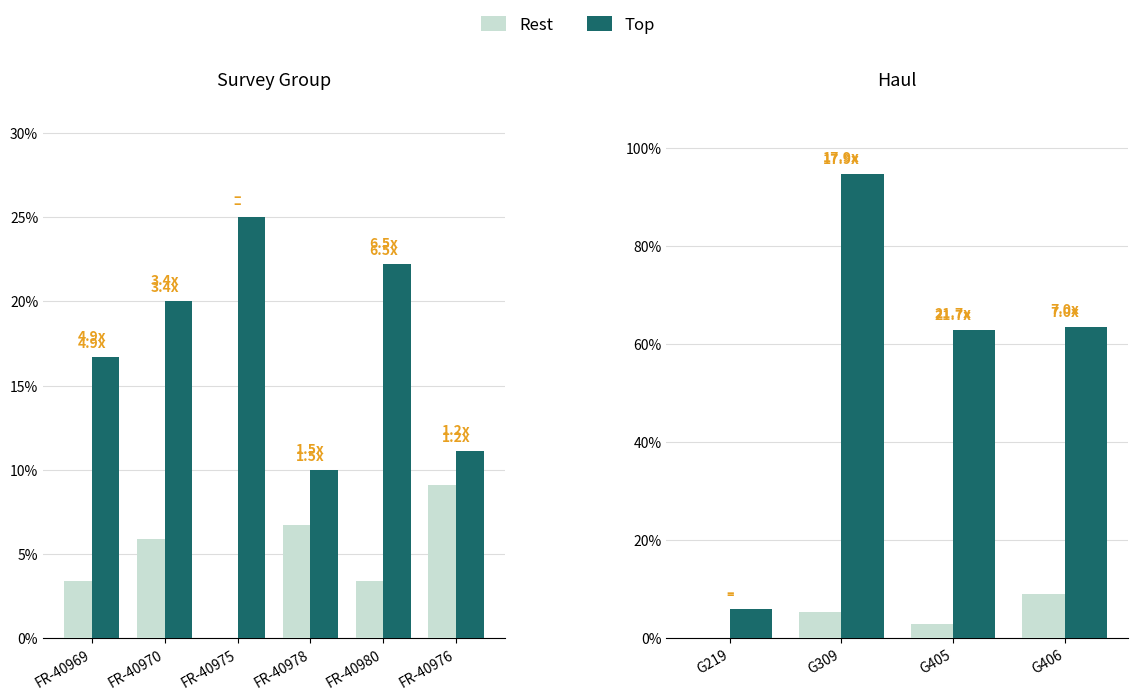

Which series has the largest range (max minus min)?

Top